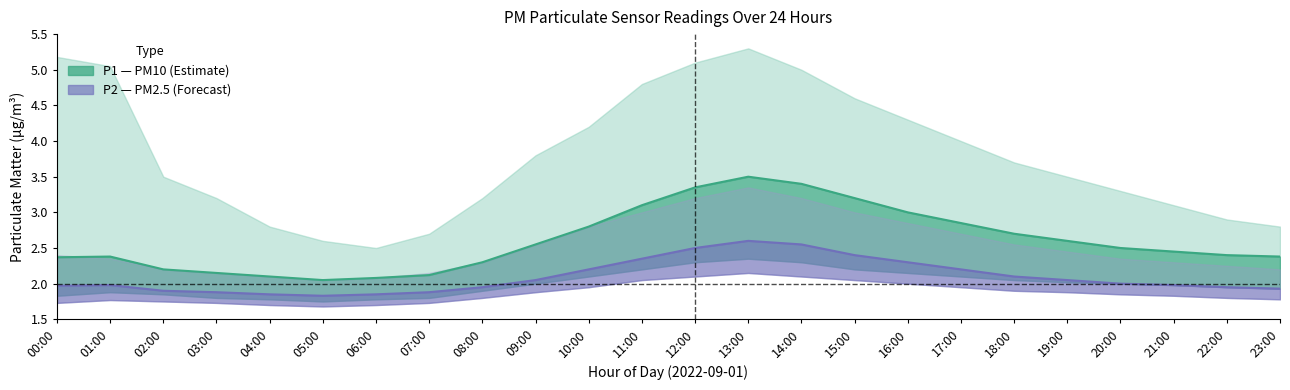

How many lines are shown in the chart?

2